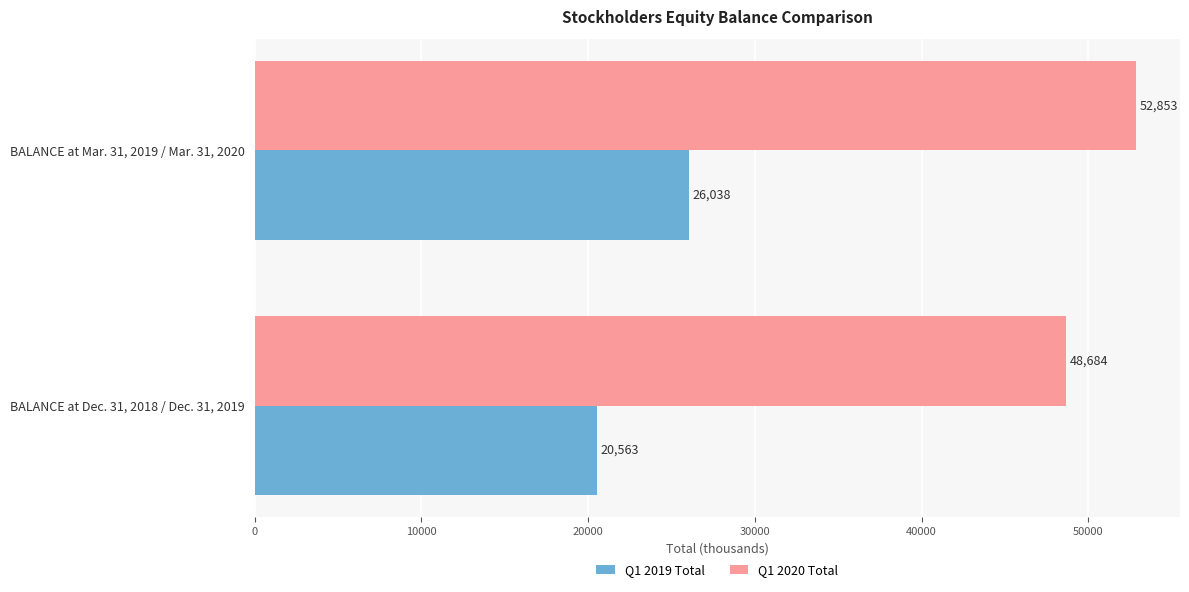

At how many categories does at least one series exceed 33099?

2